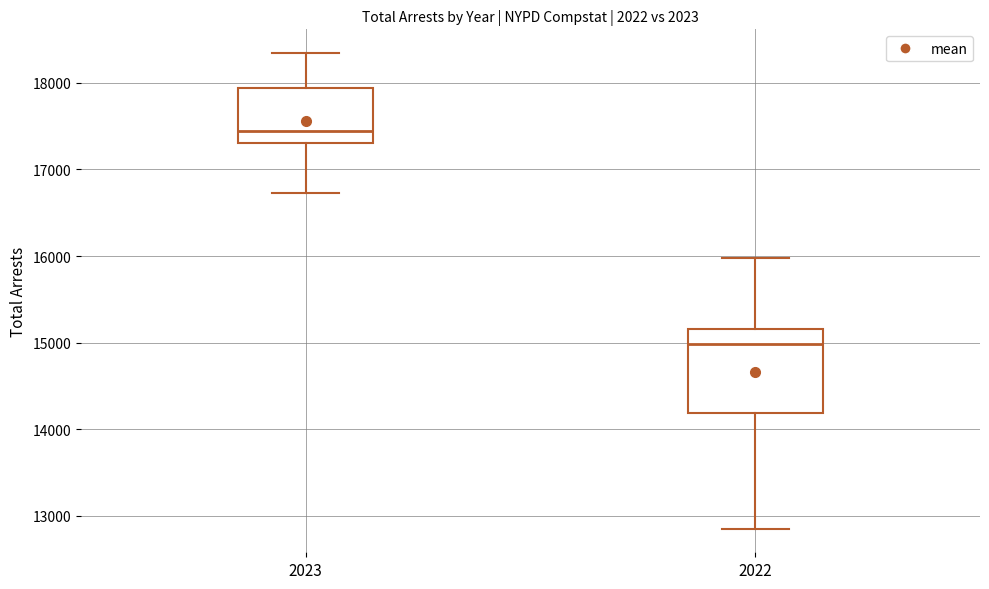

Where does the upper whisker of the box at x = 2022 end on the y-axis? The values are not printed on the chart, so give them approximately, as read against the axis.

16000